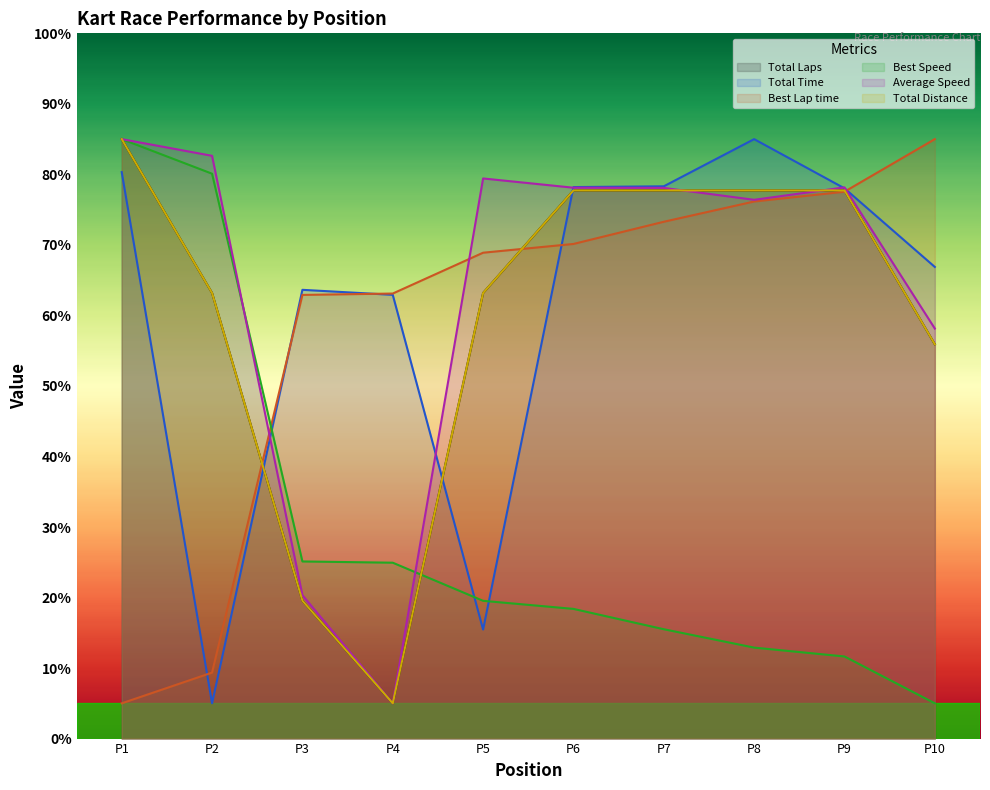

What is the maximum value for Best Speed?

85.0